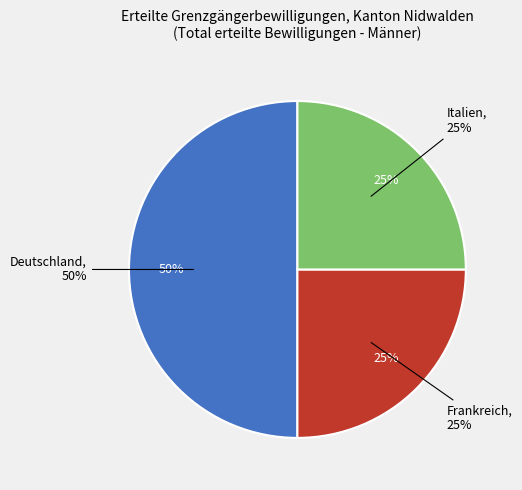

Is it true that Frankreich is 25% of the pie?

True